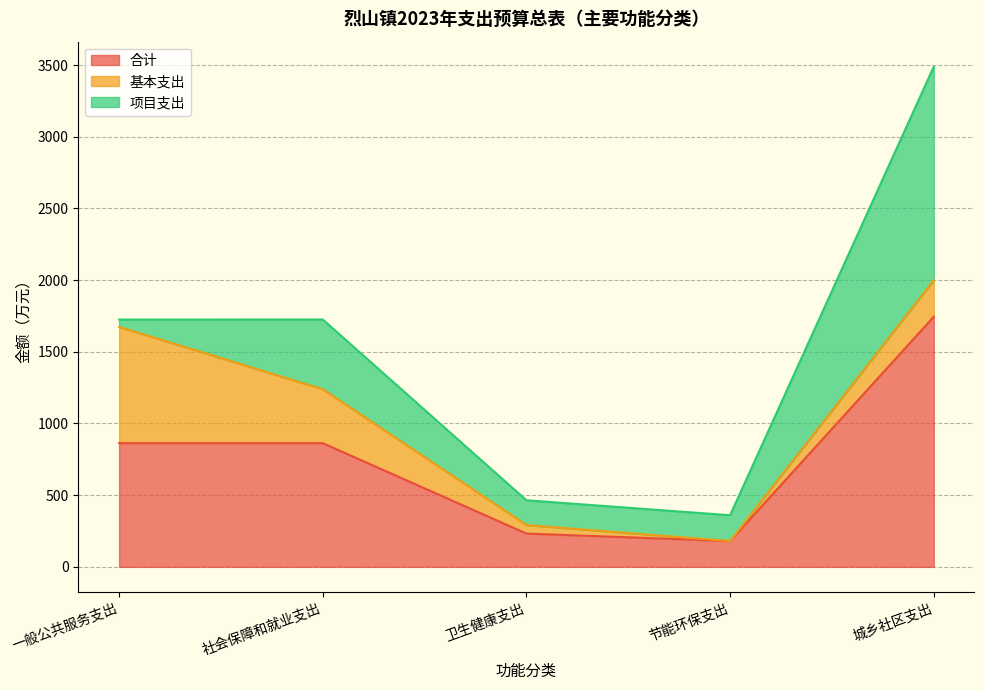

Rank the series by their maximum value, from lowest to highest.

基本支出, 项目支出, 合计